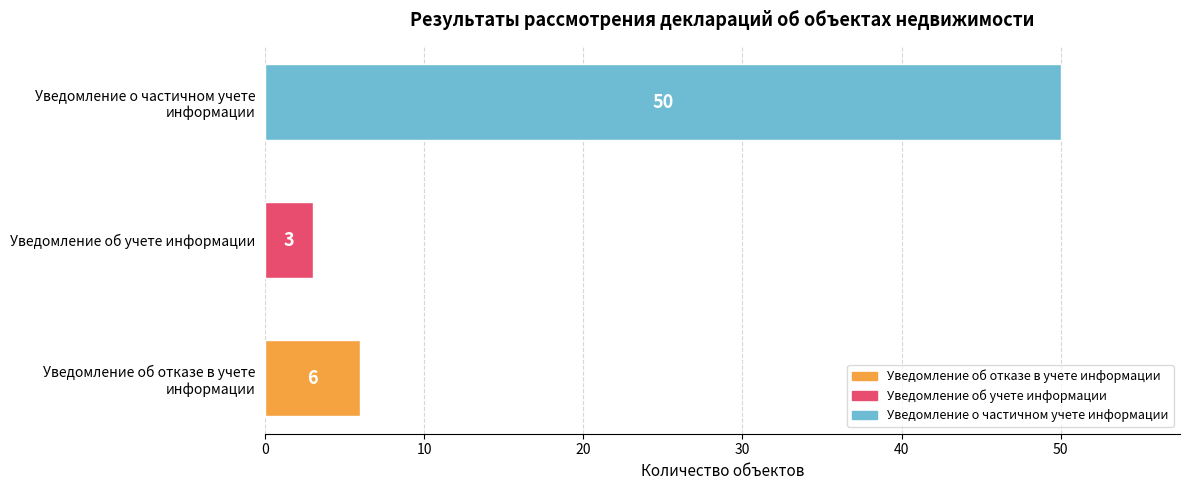

What is the smallest value displayed?

3